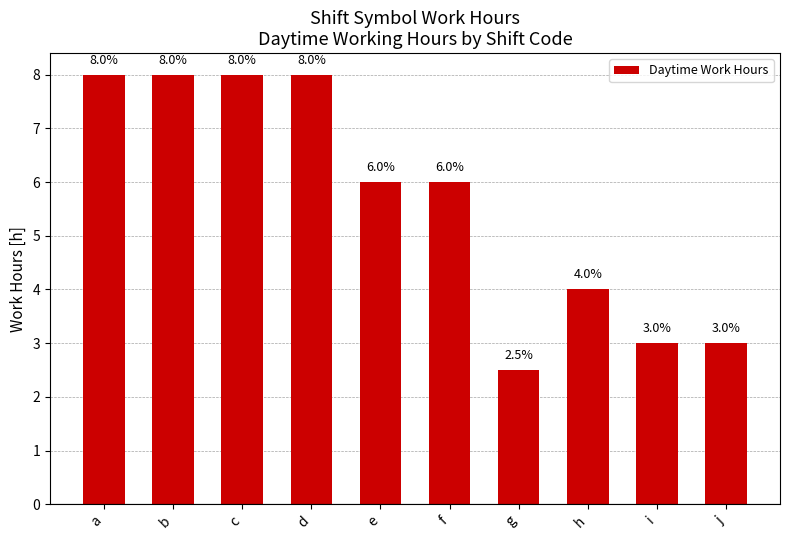

Read the value at b.

8.0